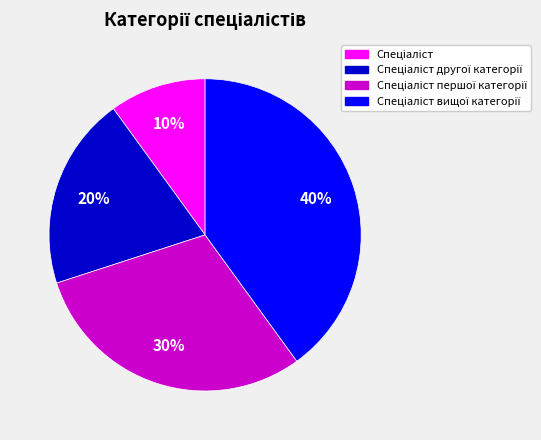

To the nearest percent, what is the average slice percentage?

25%